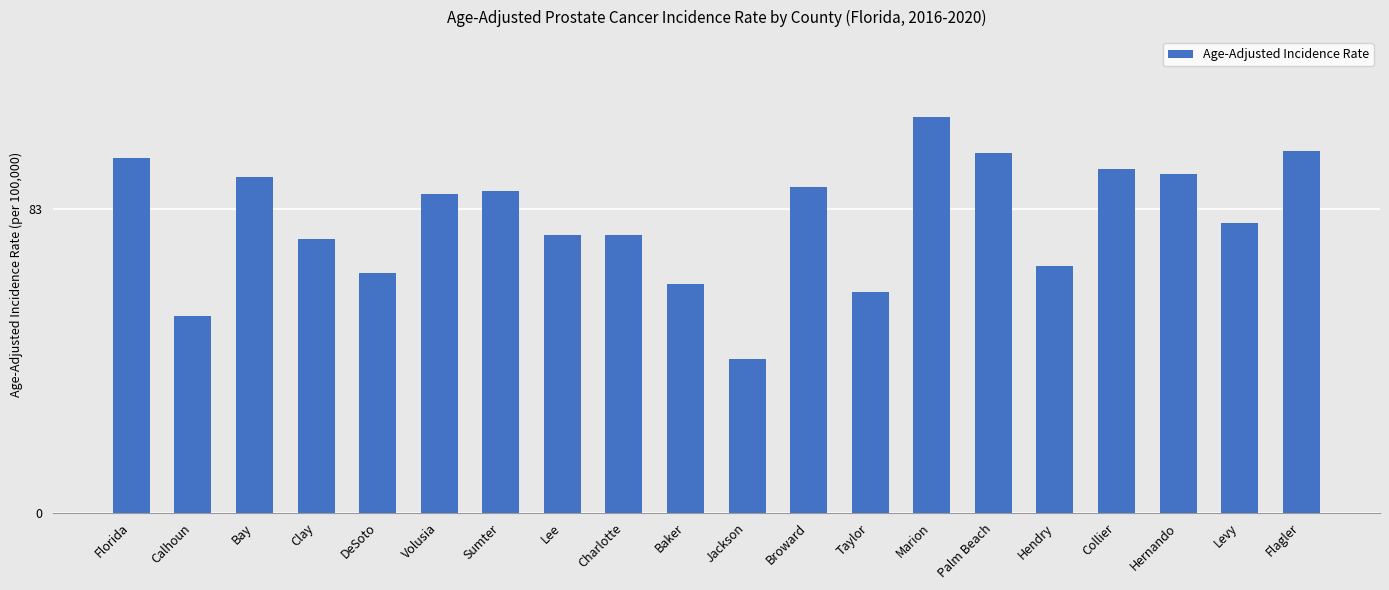

What is the label of the 18th bar from the right?

Bay